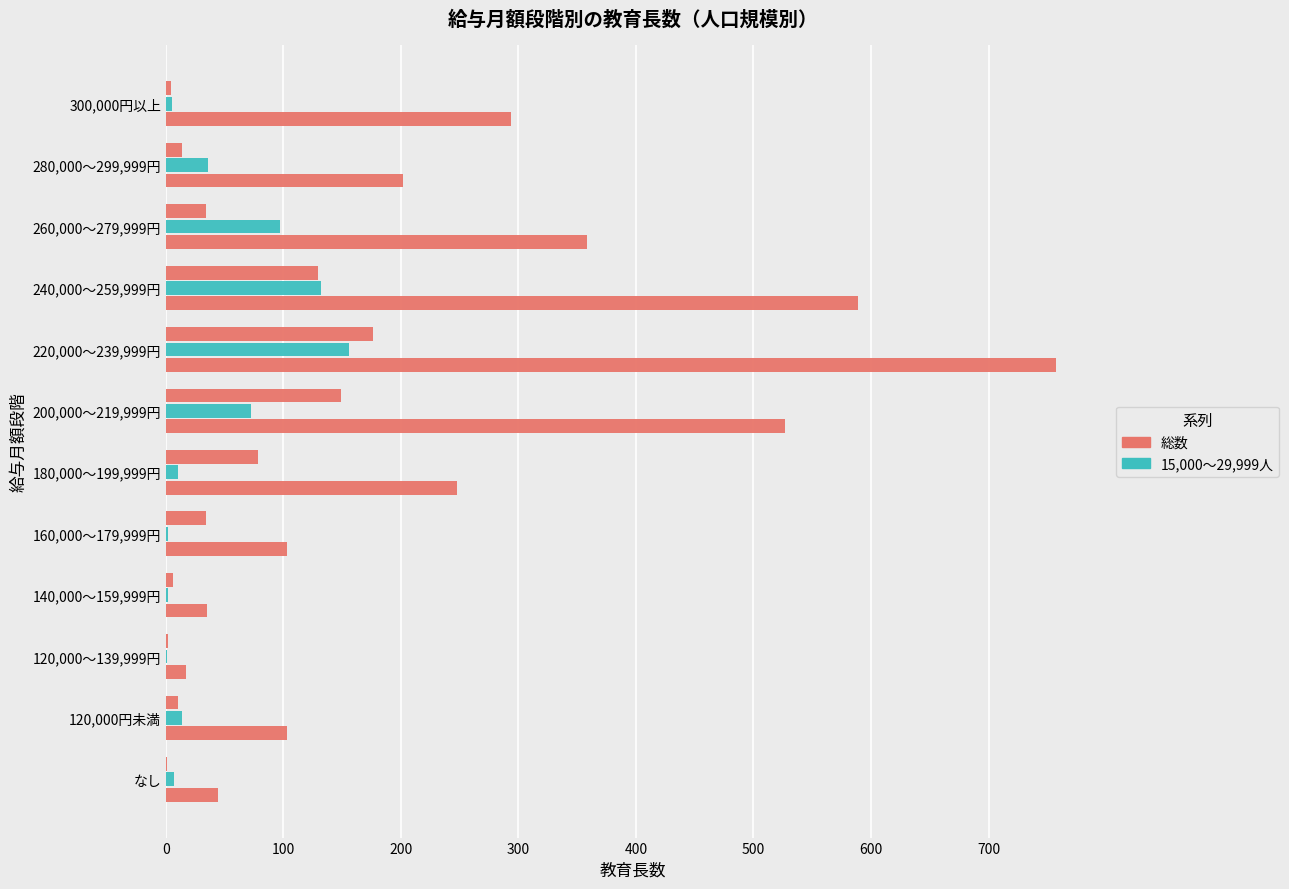

What position from the left is 300,000円以上?

12